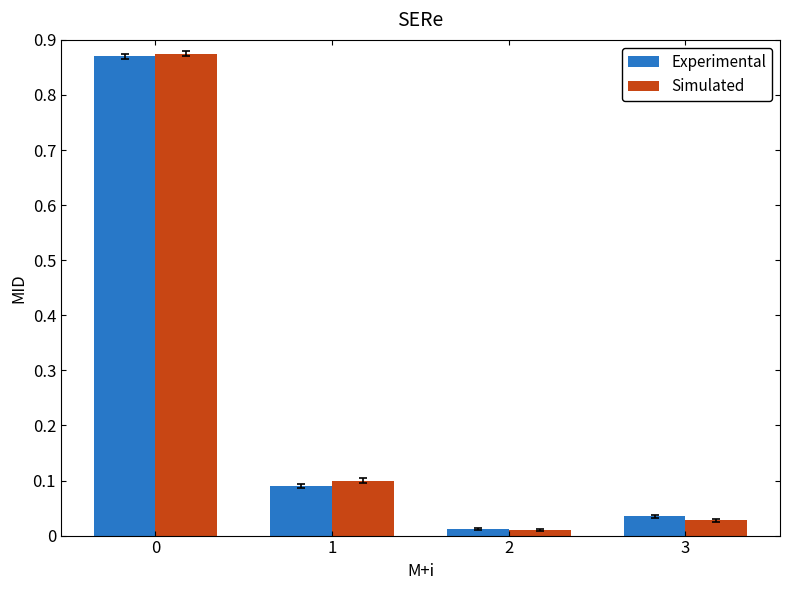

What is the average value of the Simulated series?

0.3